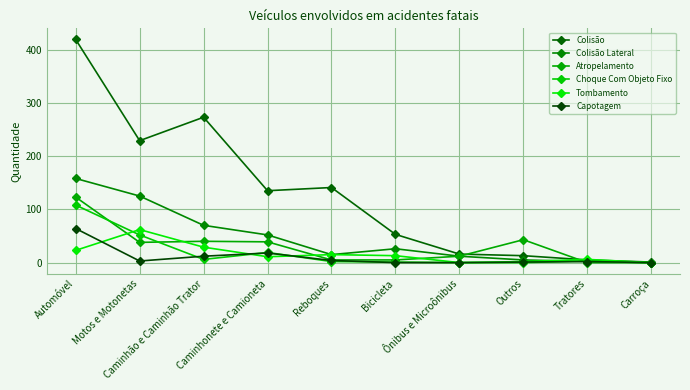

What is the highest value of the Atropelamento series?

123